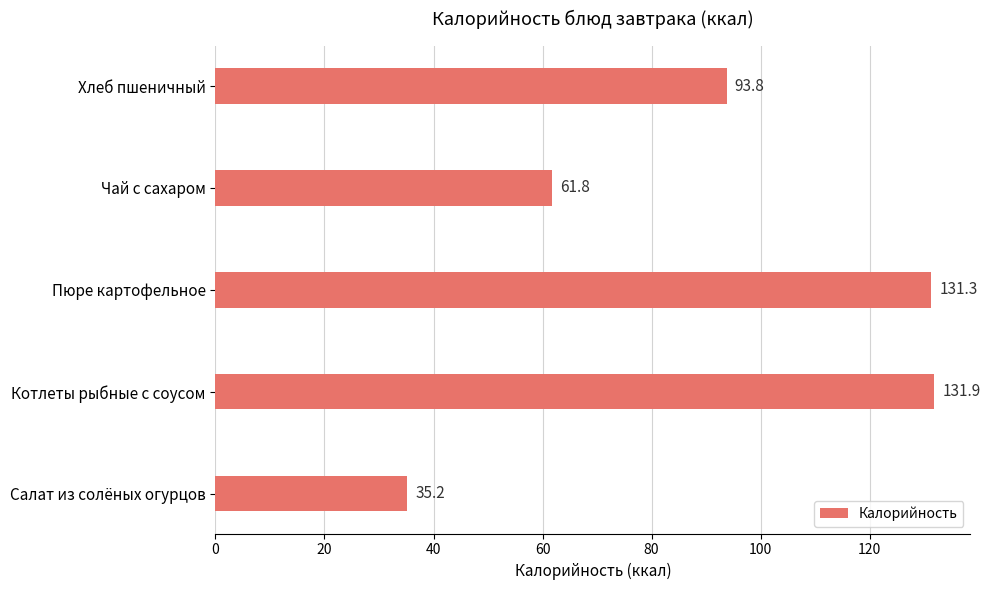

What is the smallest value displayed?

35.2